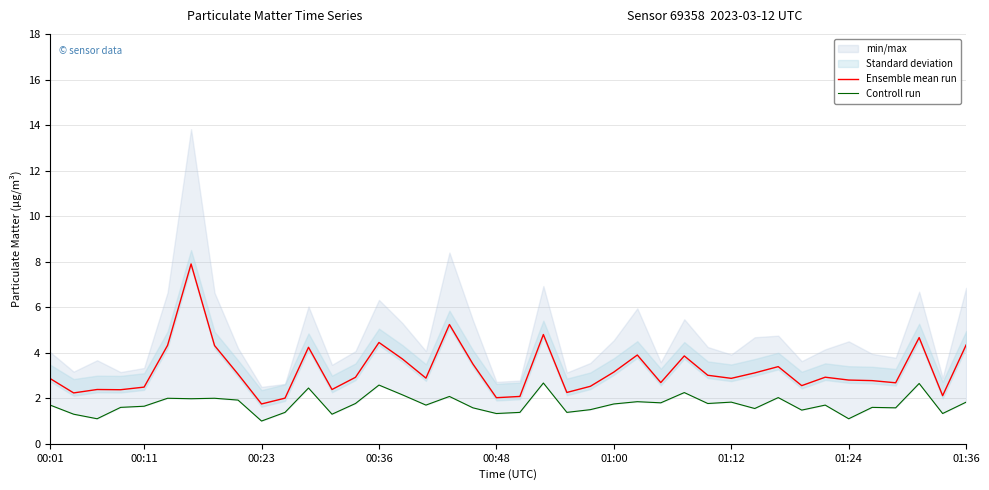

Count the number of categories in the chart.

40